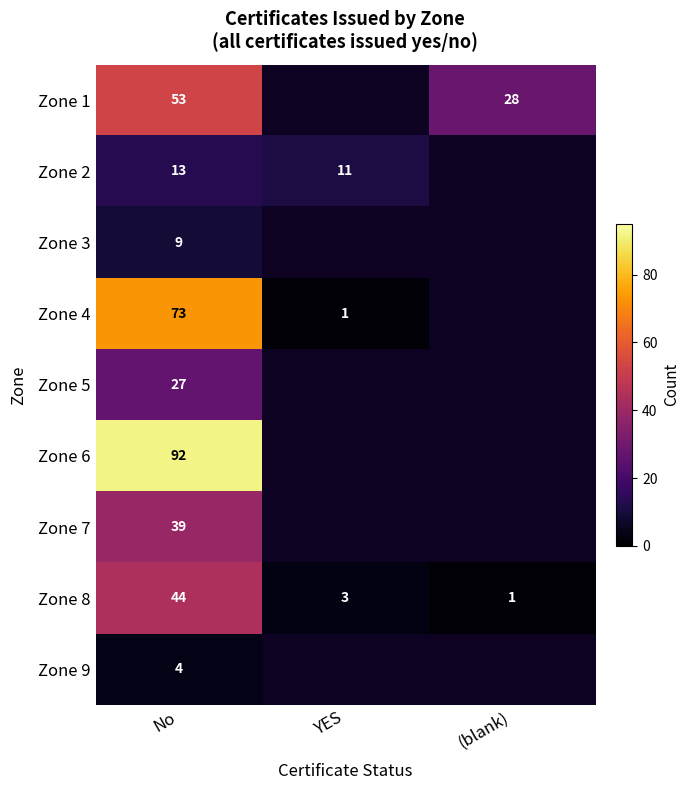

What is the spread (max minus min) of values at No?

88